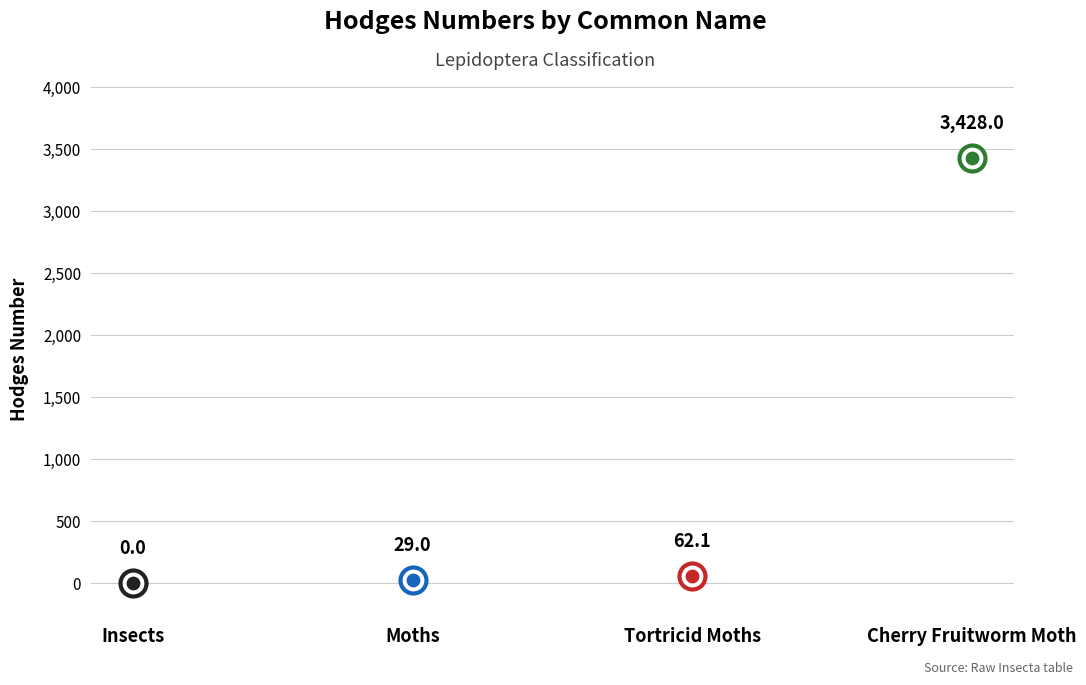

Between Moths and Cherry Fruitworm Moth, which is larger?

Cherry Fruitworm Moth